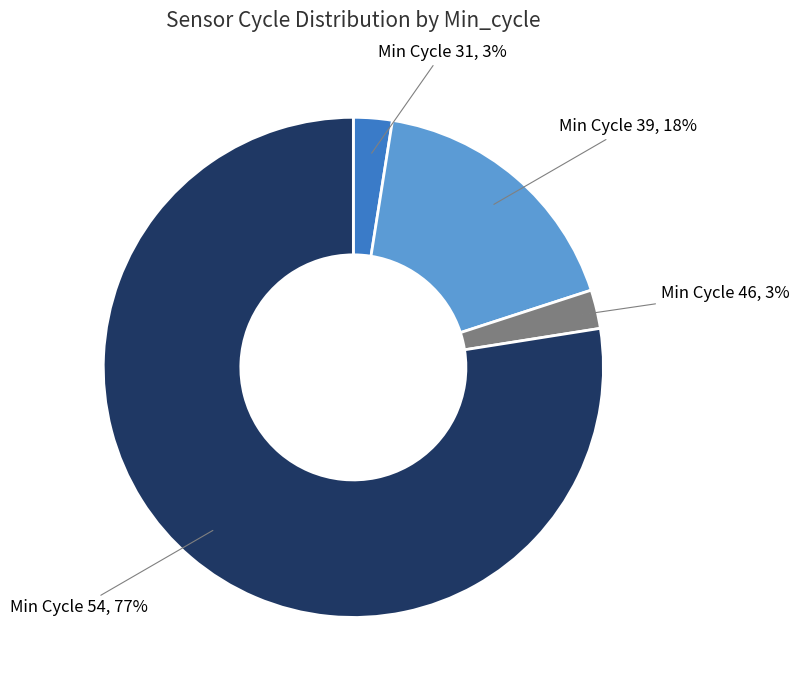

Does any single category account for the majority?

Yes